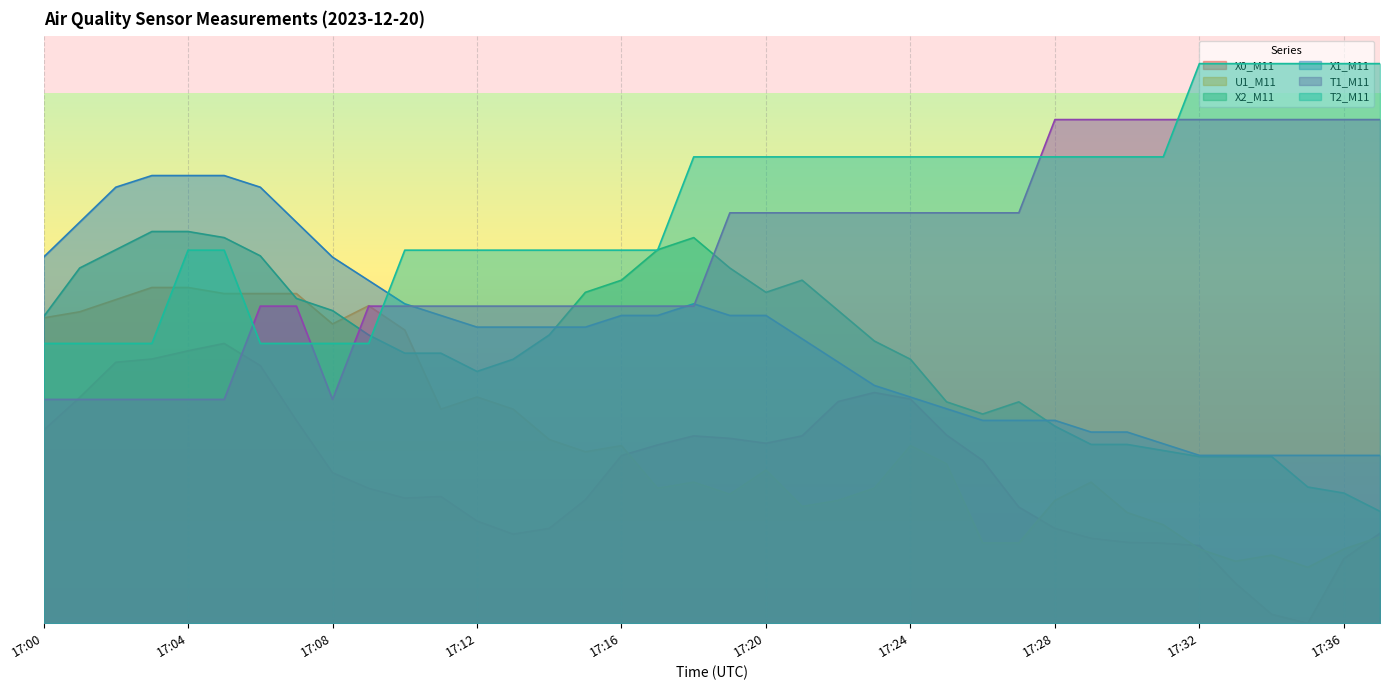

How many lines are shown in the chart?

6